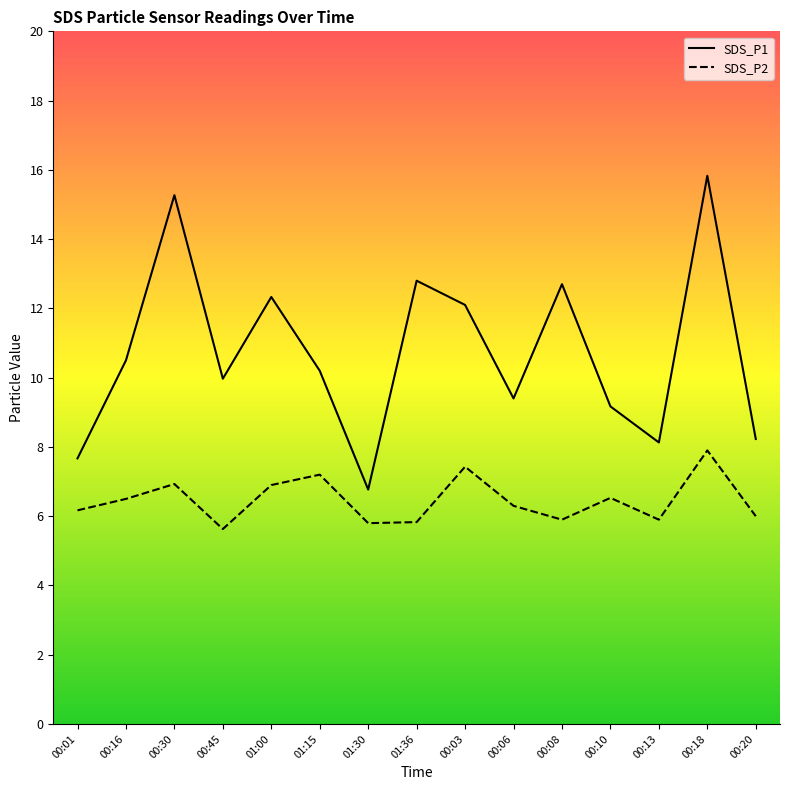

What is the approximate value of SDS_P2 at 00:08?

5.9